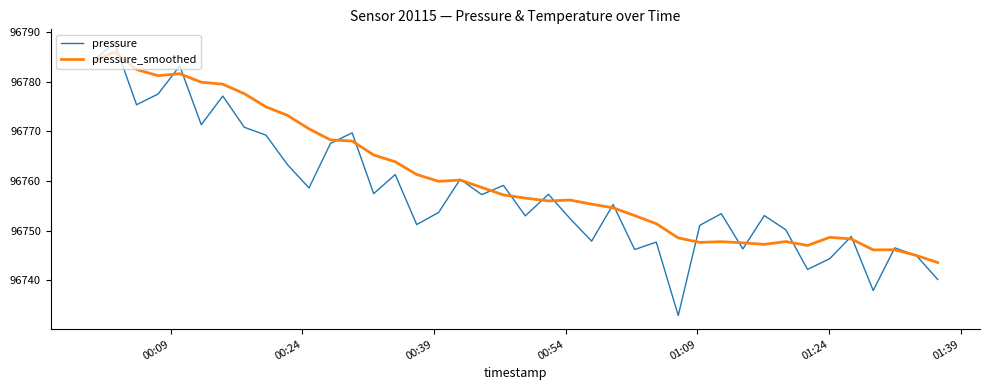

What is the lowest value of the pressure series?

96732.9